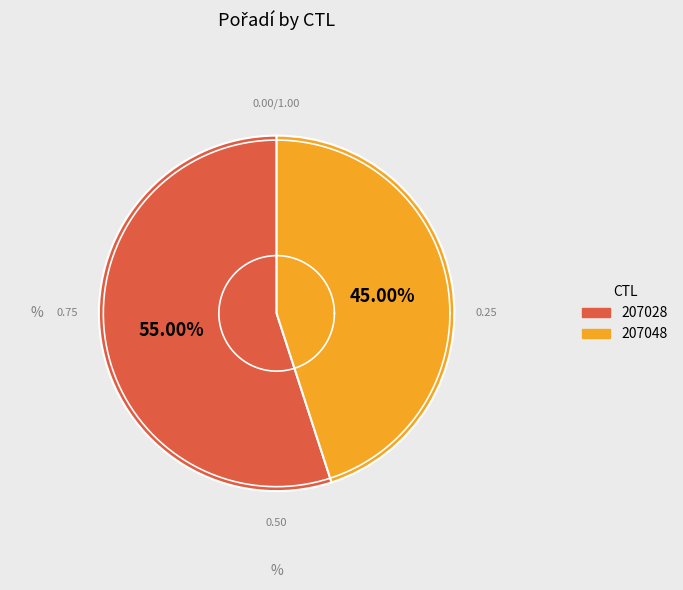

True or false: 207028 accounts for 69% of the total.

False